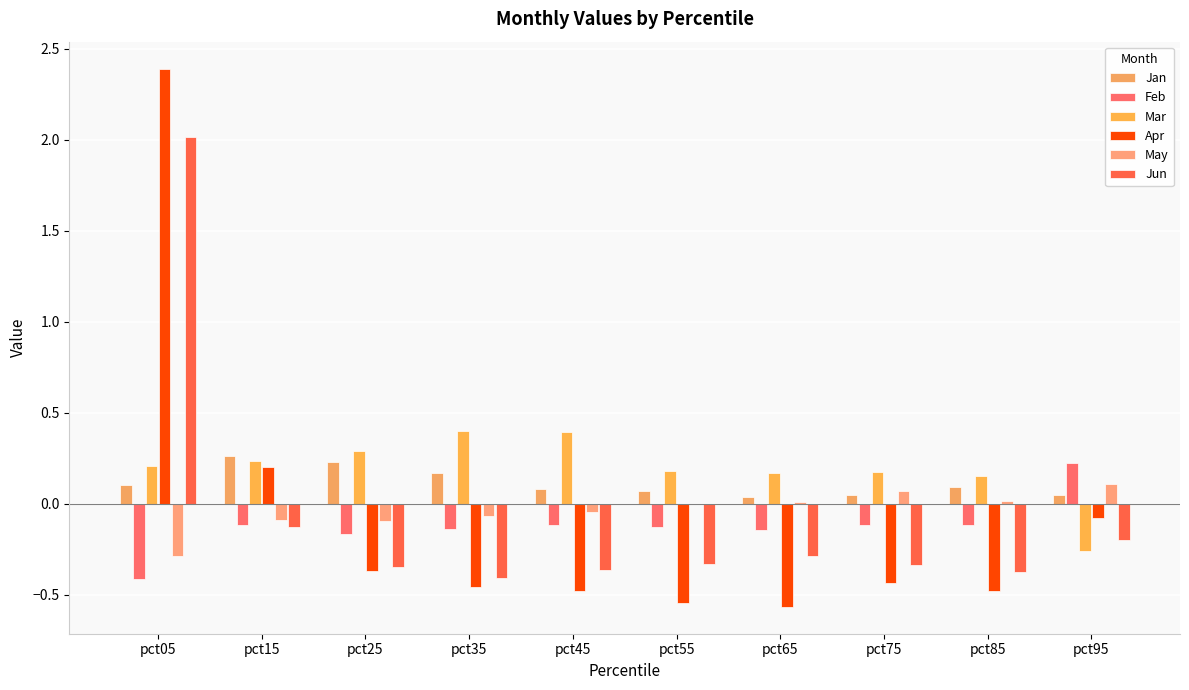

What is the value of the Feb bar at the 6th from the left?

-0.1